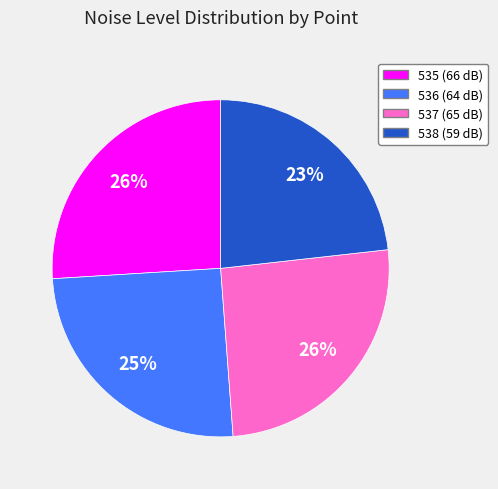

Count the number of slices in the pie.

4